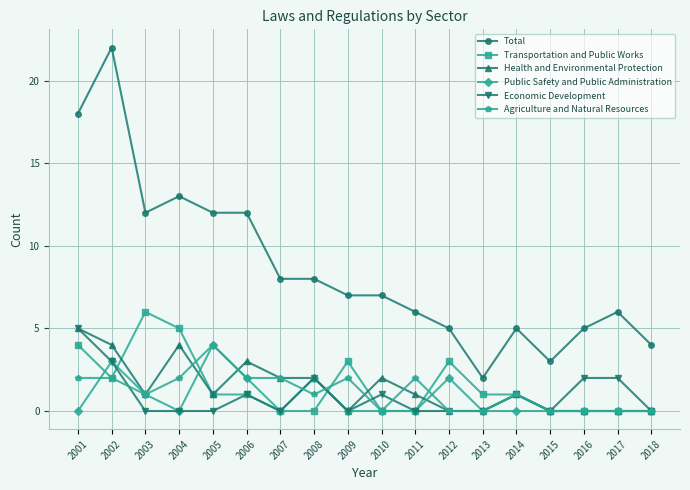

At which category is the sum across all series the highest?

2002